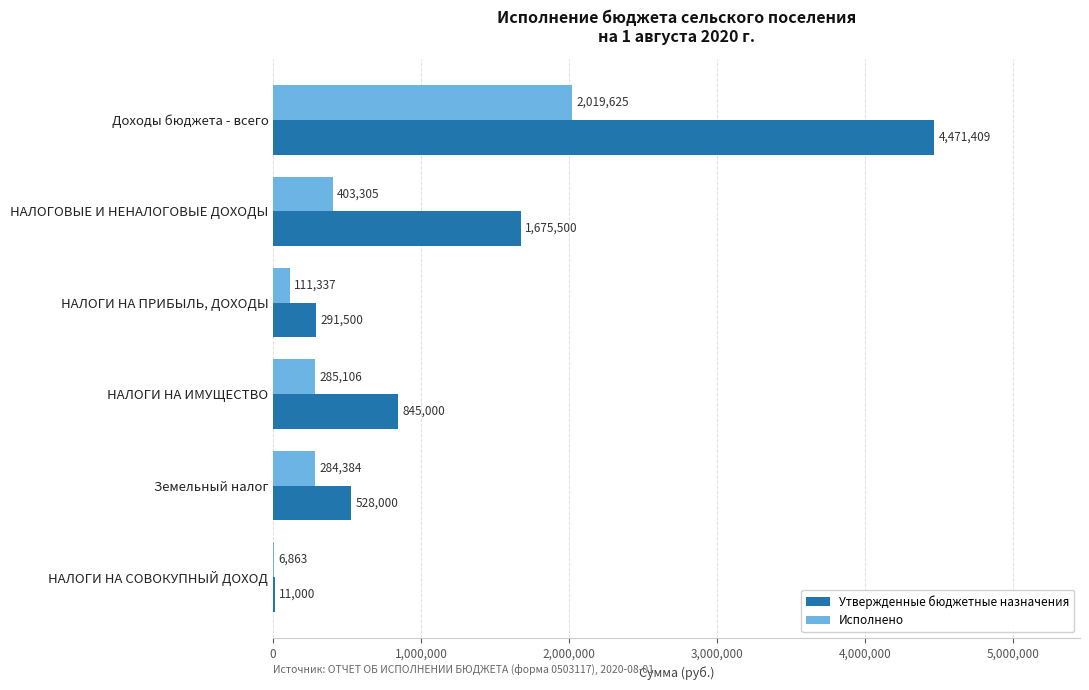

The value of Исполнено at НАЛОГОВЫЕ И НЕНАЛОГОВЫЕ ДОХОДЫ is 653097.3. True or false?

False